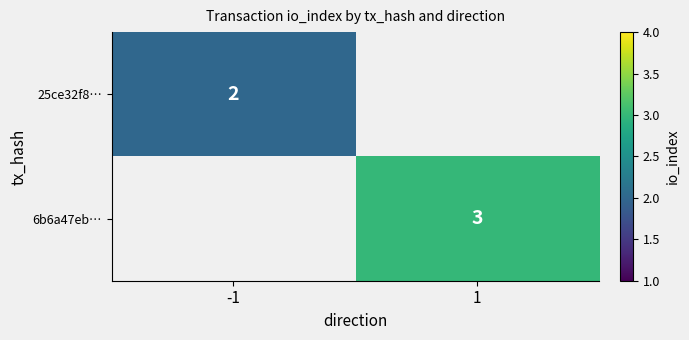

True or false: 6b6a47eb… has a value of 3 at 1.

True